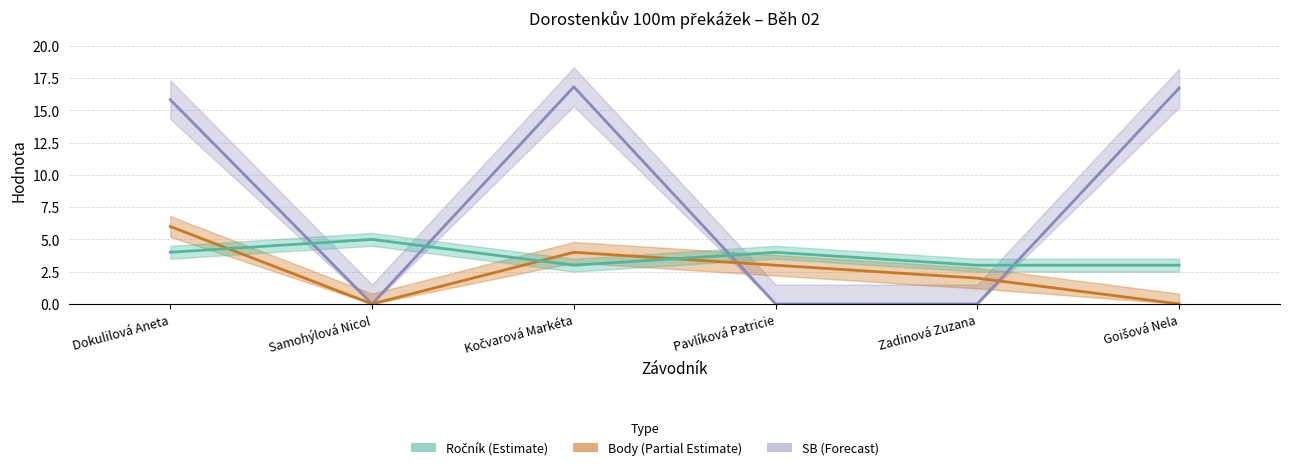

Which series has the largest range (max minus min)?

SB